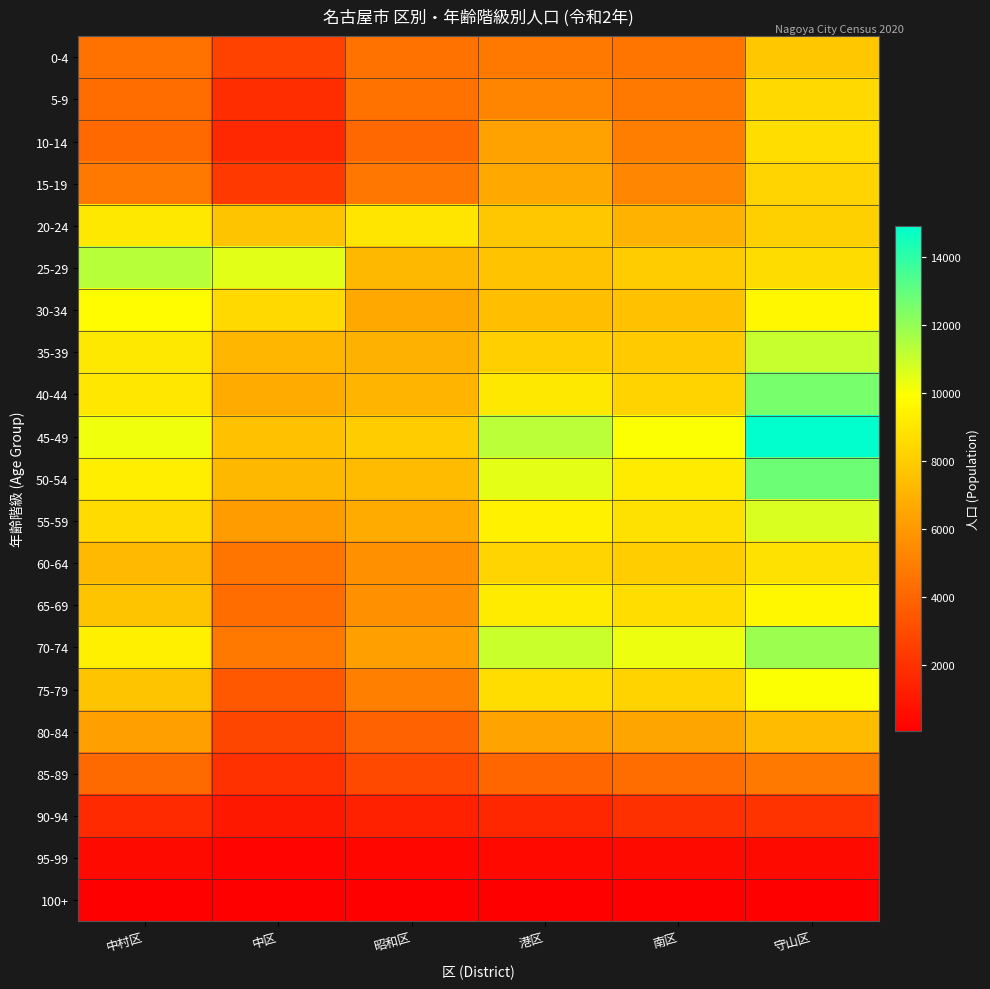

Which series changed the most between 中村区 and 南区?

25-29